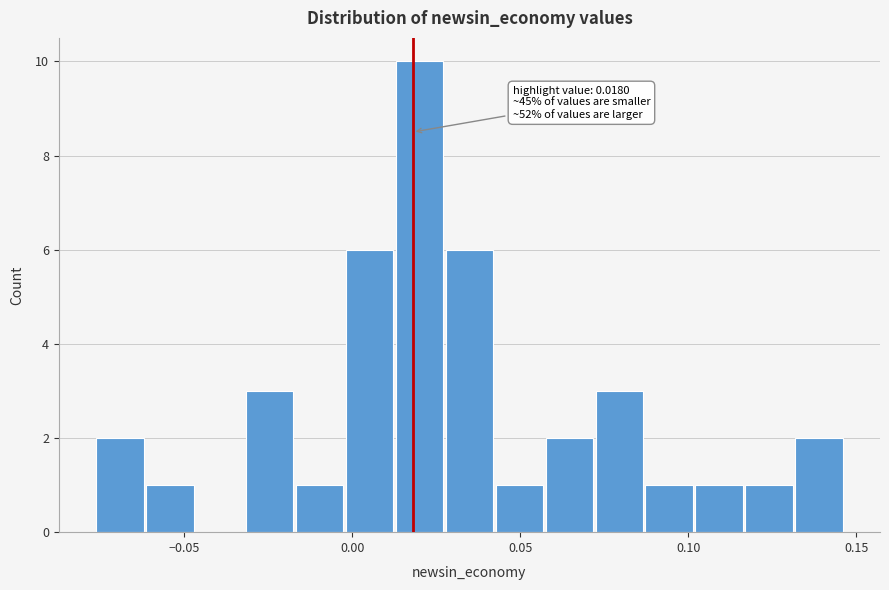

Read against the x-axis, roughly where is the centre of the tallest bar?

0.020